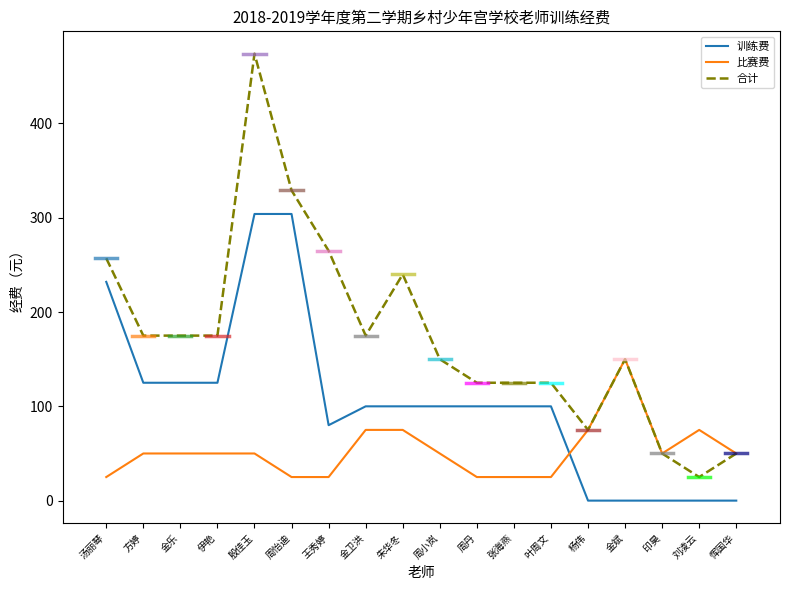

Rank the series at 周怡迪 from highest to lowest value.

合计, 训练费, 比赛费